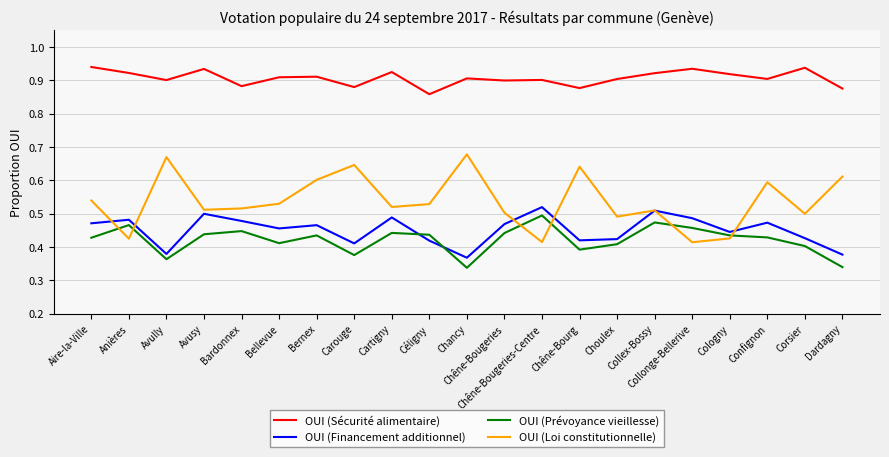

True or false: OUI (Sécurité alimentaire) and OUI (Prévoyance vieillesse) intersect in this chart.

False